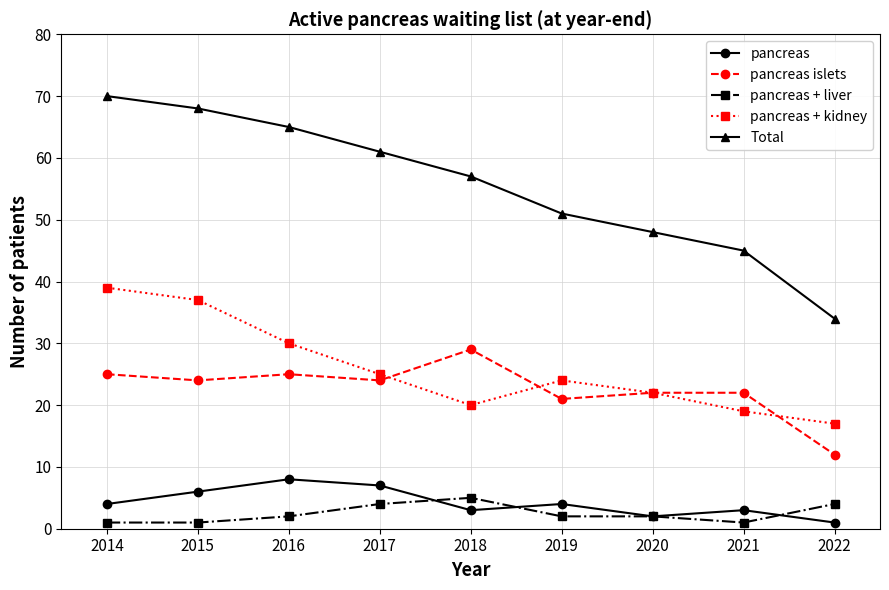

True or false: pancreas islets and Total cross at least once.

False